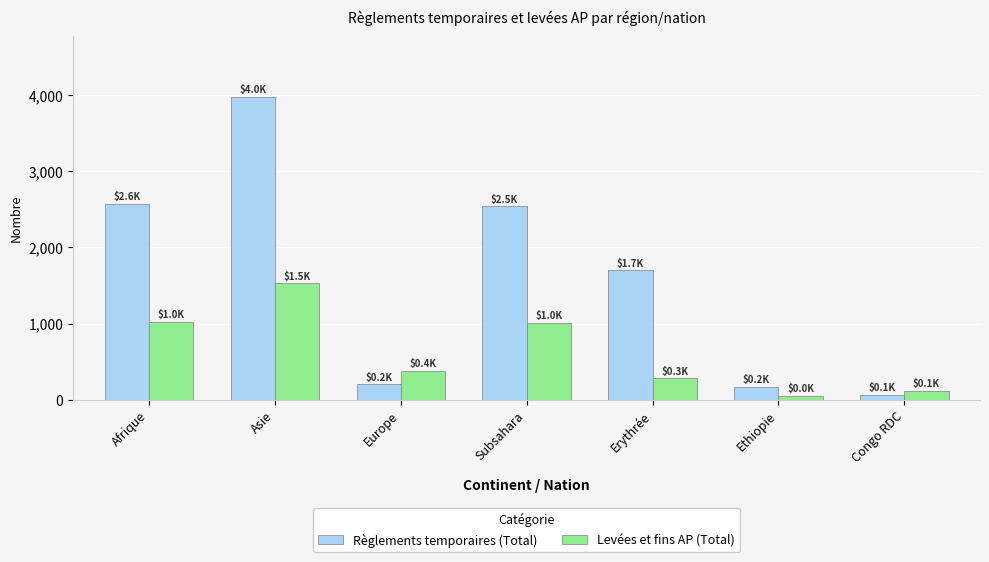

At which category is the sum across all series the highest?

Asie